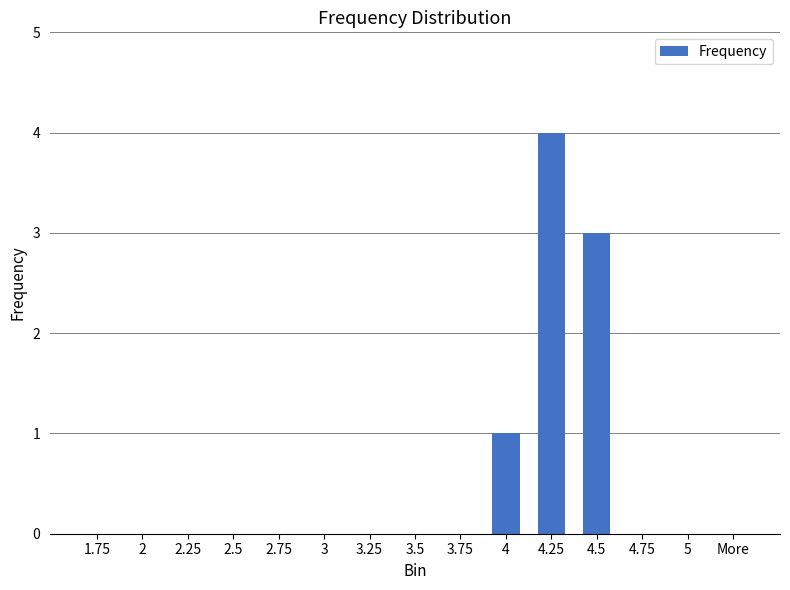

What is the difference between the values at More and 4.5?

3